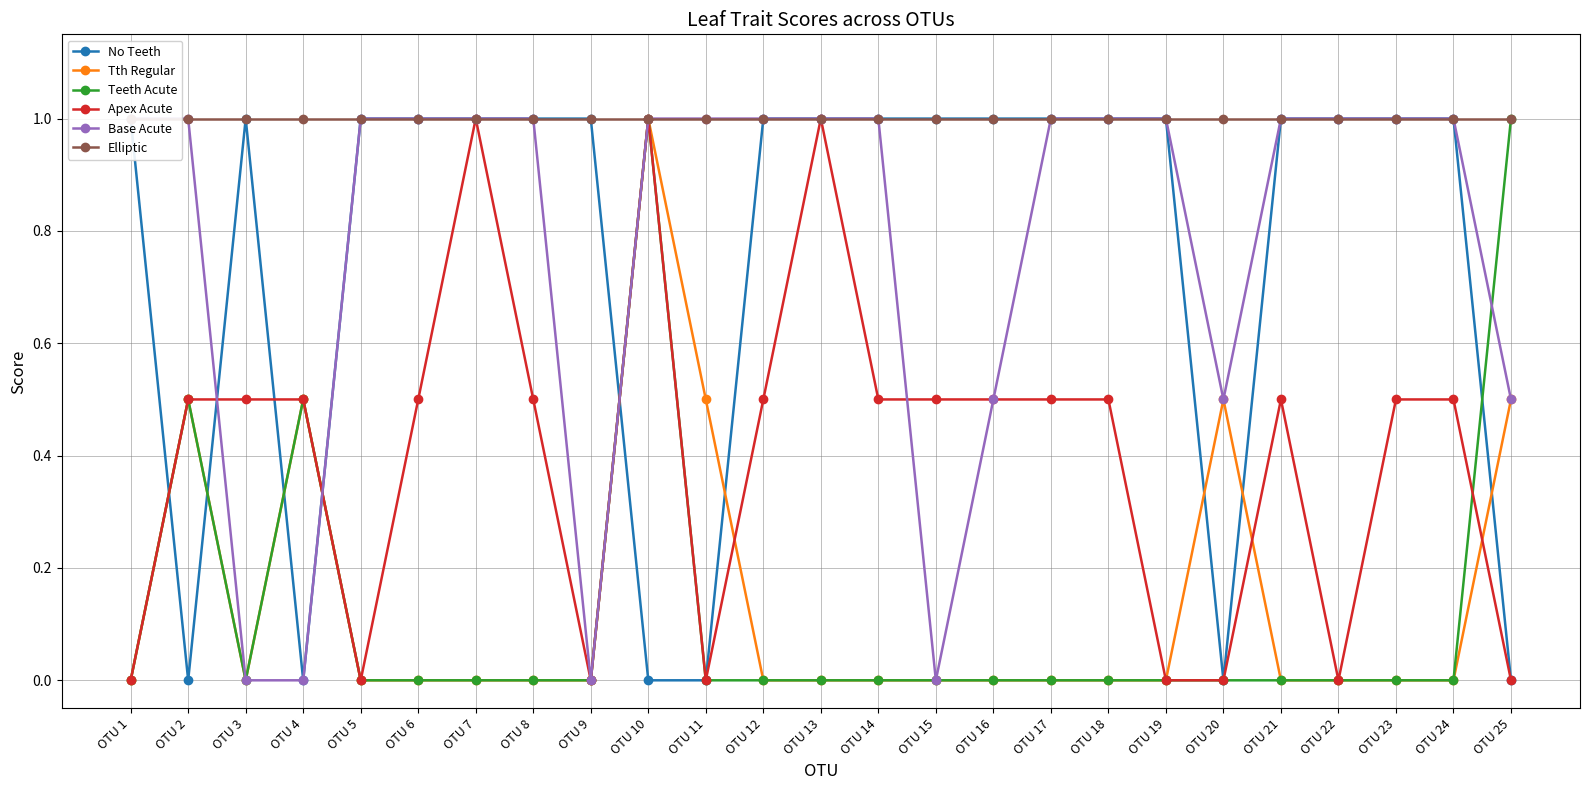

Reading left to right, list all the values displayed in this chart.

No Teeth: 1.0	0.0	1.0	0.0	1.0	1.0	1.0	1.0	1.0	0.0	0.0	1.0	1.0	1.0	1.0	1.0	1.0	1.0	1.0	0.0	1.0	1.0	1.0	1.0	0.0
Tth Regular: 0.0	0.5	0.0	0.5	0.0	0.0	0.0	0.0	0.0	1.0	0.5	0.0	0.0	0.0	0.0	0.0	0.0	0.0	0.0	0.5	0.0	0.0	0.0	0.0	0.5
Teeth Acute: 0.0	0.5	0.0	0.5	0.0	0.0	0.0	0.0	0.0	1.0	0.0	0.0	0.0	0.0	0.0	0.0	0.0	0.0	0.0	0.0	0.0	0.0	0.0	0.0	1.0
Apex Acute: 0.0	0.5	0.5	0.5	0.0	0.5	1.0	0.5	0.0	1.0	0.0	0.5	1.0	0.5	0.5	0.5	0.5	0.5	0.0	0.0	0.5	0.0	0.5	0.5	0.0
Base Acute: 1.0	1.0	0.0	0.0	1.0	1.0	1.0	1.0	0.0	1.0	1.0	1.0	1.0	1.0	0.0	0.5	1.0	1.0	1.0	0.5	1.0	1.0	1.0	1.0	0.5
Elliptic: 1.0	1.0	1.0	1.0	1.0	1.0	1.0	1.0	1.0	1.0	1.0	1.0	1.0	1.0	1.0	1.0	1.0	1.0	1.0	1.0	1.0	1.0	1.0	1.0	1.0